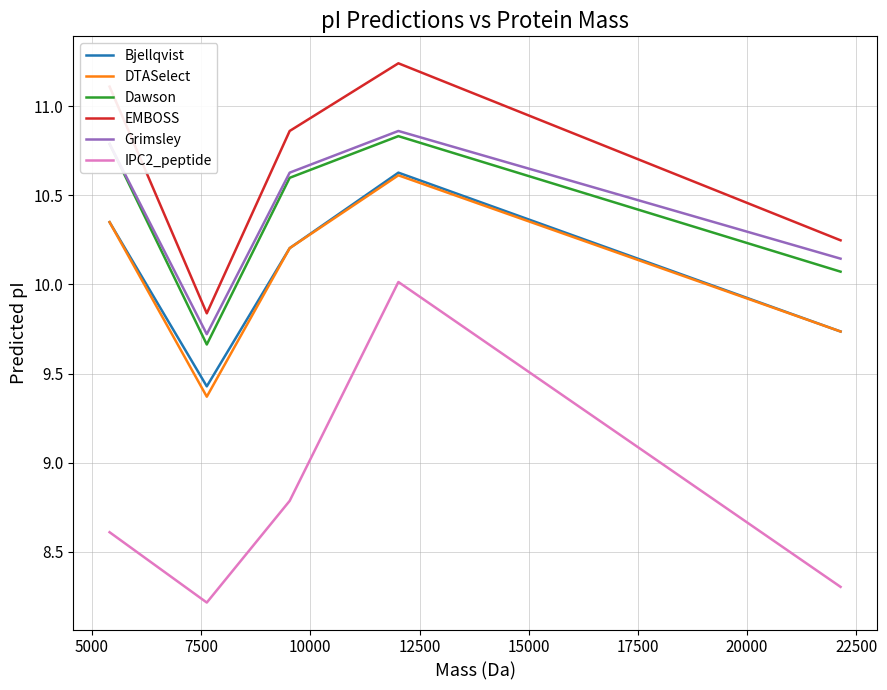

True or false: Grimsley and DTASelect intersect in this chart.

False